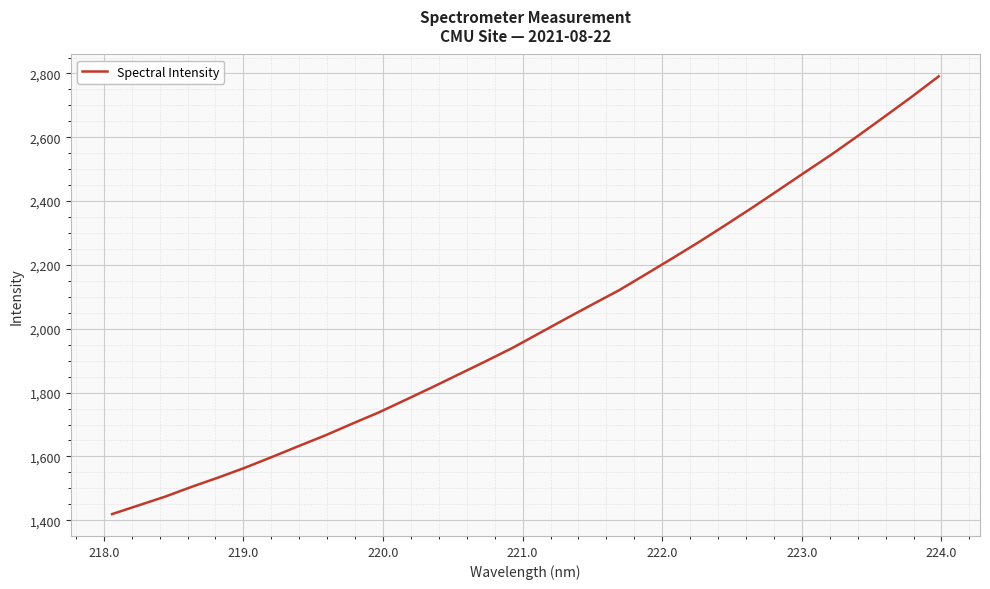

What is the greatest value displayed?

2790.9